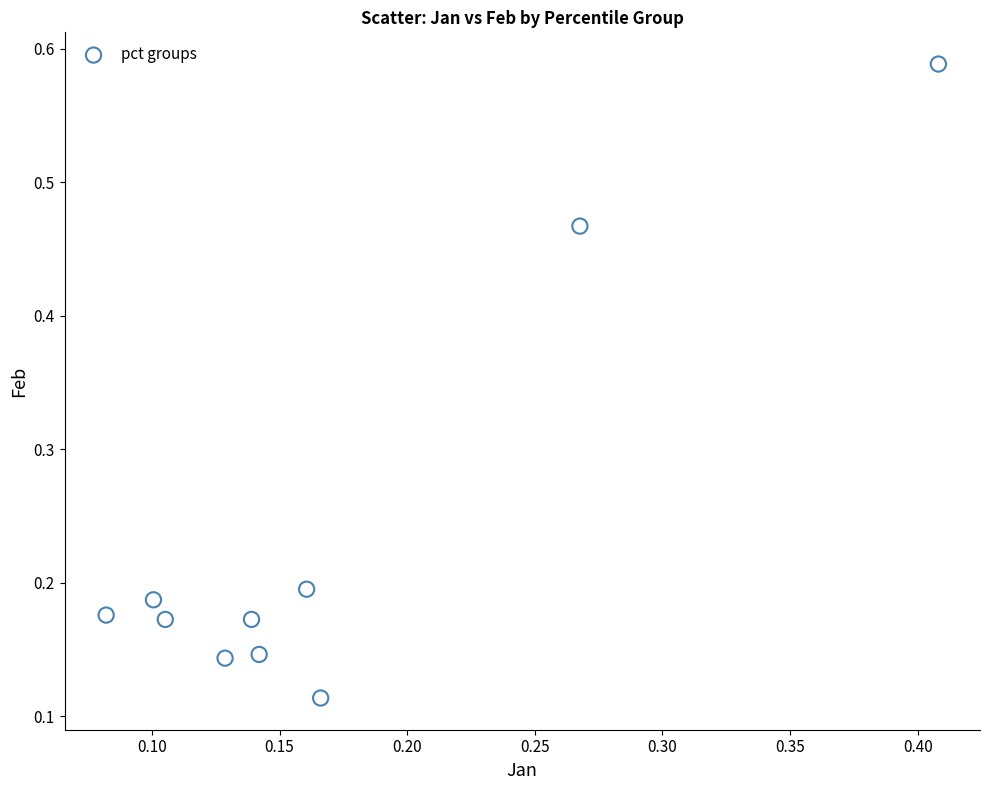

What is the range of X values (max minus min)?

0.3